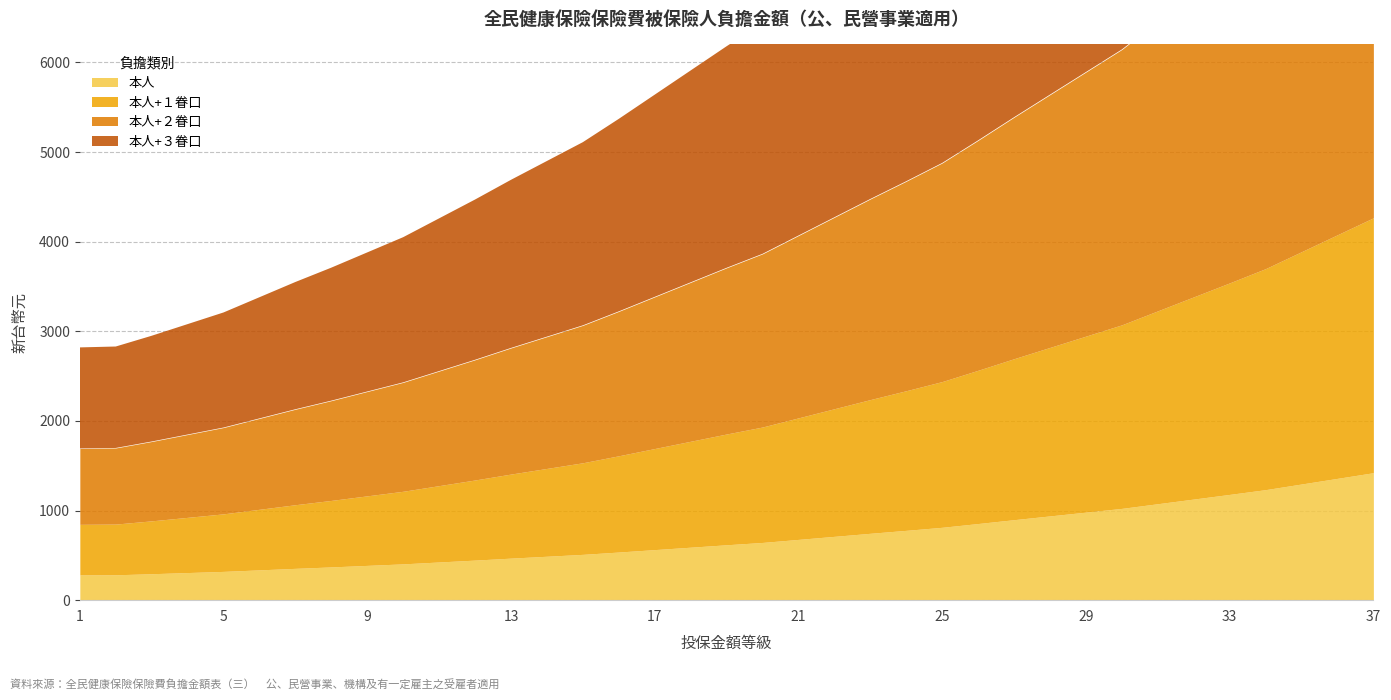

True or false: 本人 and 本人+１眷口 intersect in this chart.

False